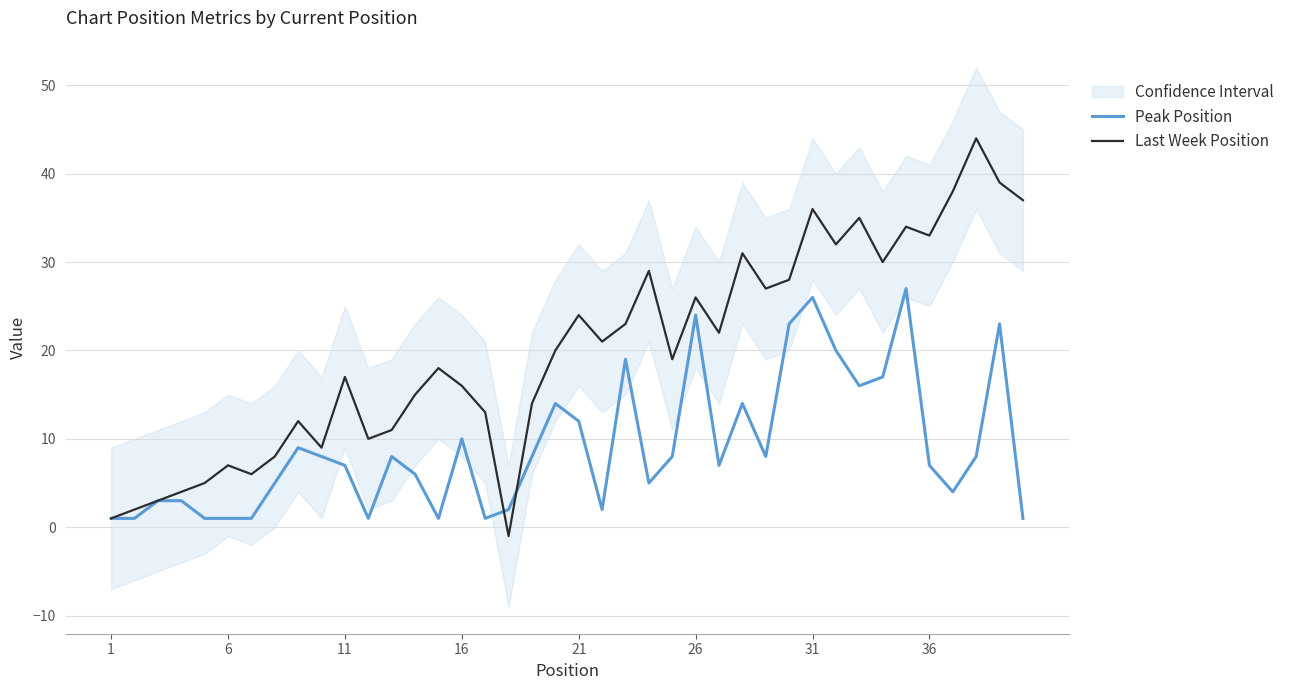

True or false: Last Week Position has a value of 17 at 11.

True